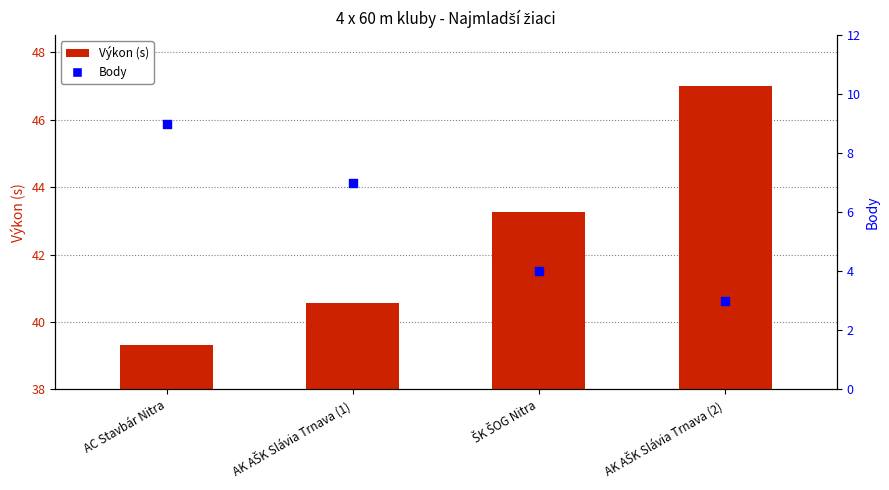

Which series contains the lowest Y value?

Body